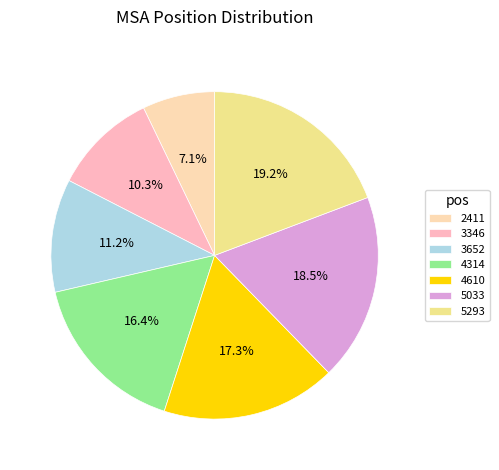

True or false: 4314 accounts for 16% of the total.

True